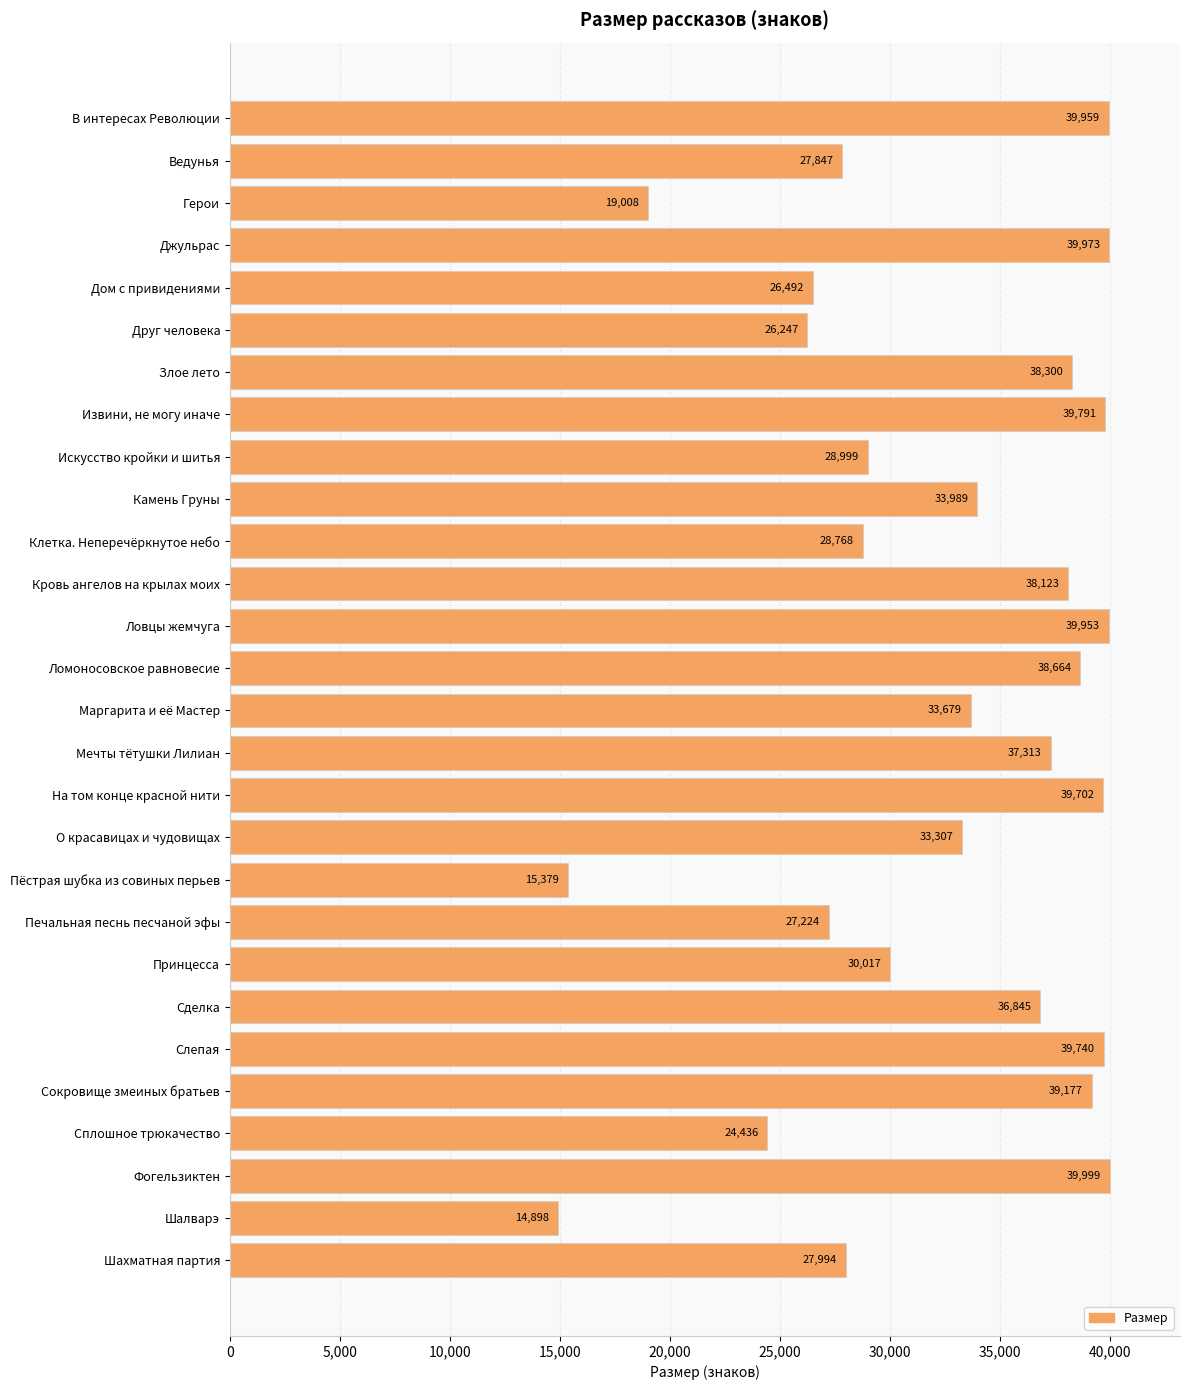

What is the change in value from Маргарита и её Мастер to Шахматная партия?

-5685